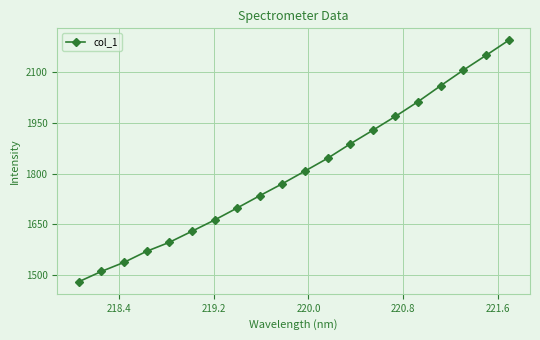

Does the chart display data point markers on the line(s)?

Yes